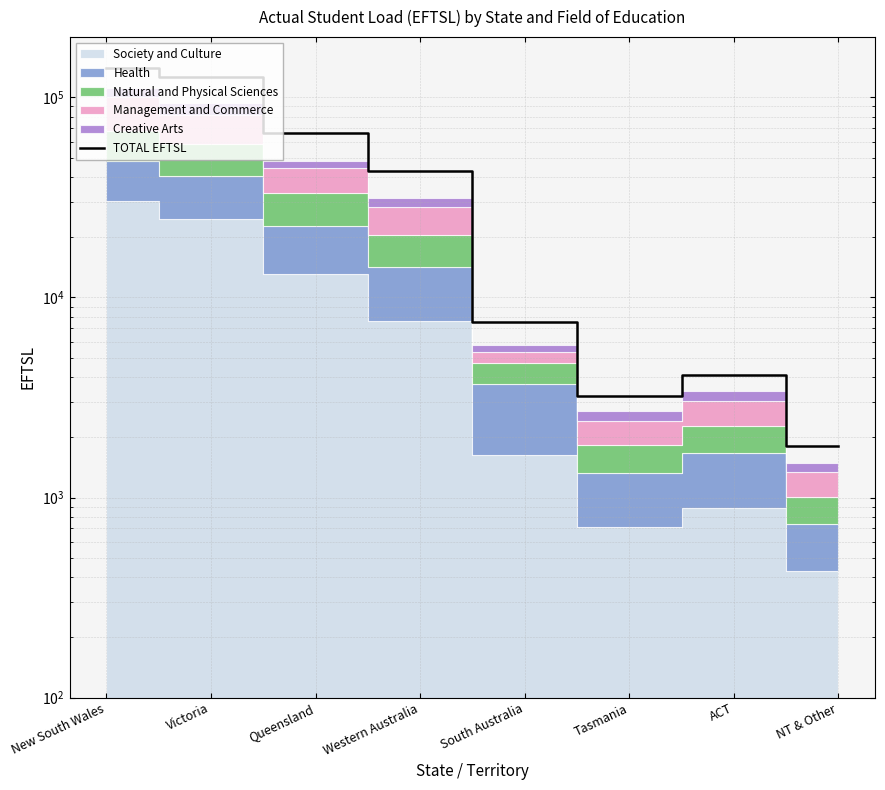

How many values exceed 43026?

3